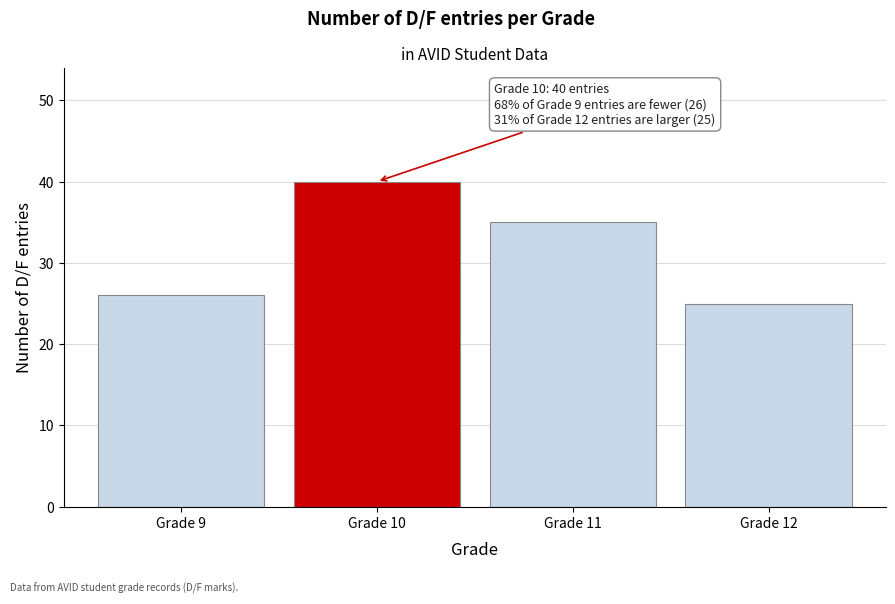

Reading right to left, list all the values displayed in this chart.

25	35	40	26